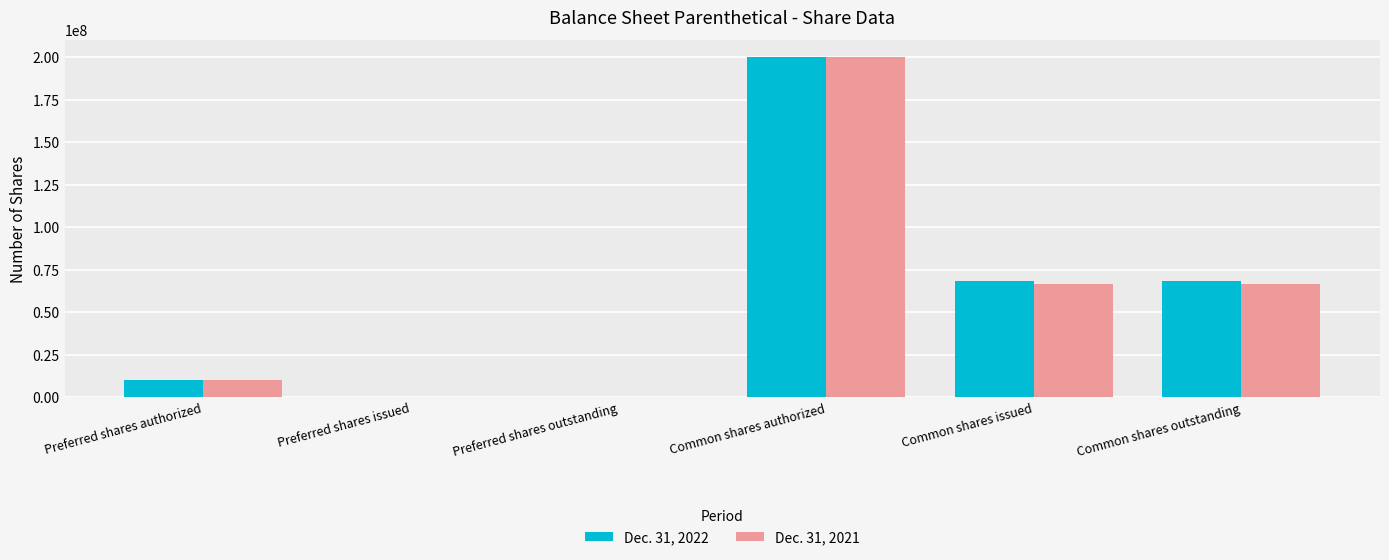

Is the value of Dec. 31, 2022 at Common shares outstanding greater than the value of Dec. 31, 2021 at Common shares authorized?

No